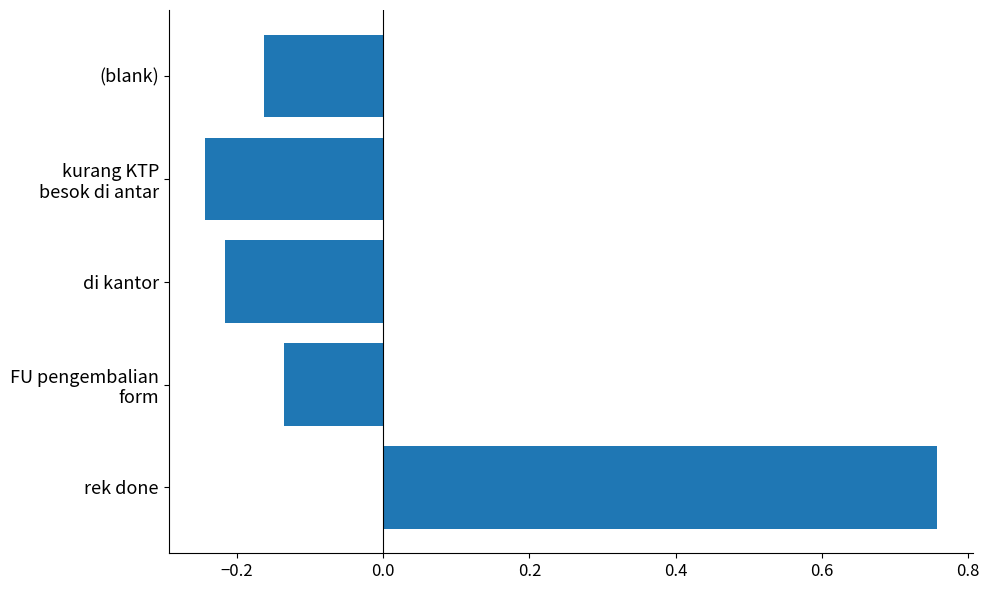

What is the change in value from di kantor to (blank)?

+0.1